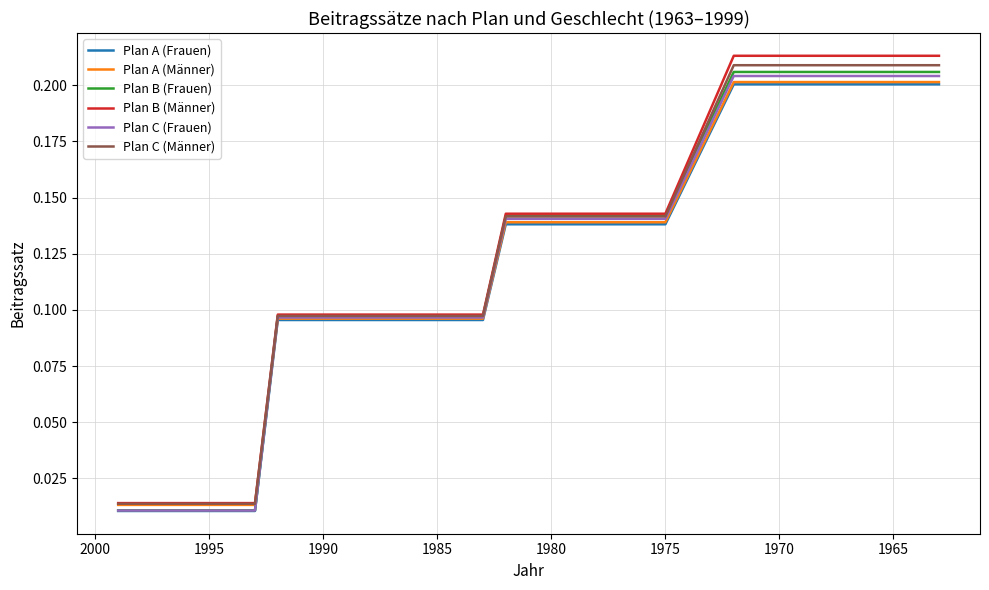

Reading right to left, what are all the values shown in this chart?

Plan A (Frauen): 0.2	0.2	0.2	0.2	0.2	0.2	0.2	0.2	0.2	0.2	0.1	0.1	0.1	0.1	0.1	0.1	0.1	0.1	0.1	0.1	0.1	0.1	0.1	0.1	0.1	0.1	0.1	0.1	0.0	0.0	0.0	0.0	0.0	0.0	0.0
Plan A (Männer): 0.2	0.2	0.2	0.2	0.2	0.2	0.2	0.2	0.2	0.2	0.1	0.1	0.1	0.1	0.1	0.1	0.1	0.1	0.1	0.1	0.1	0.1	0.1	0.1	0.1	0.1	0.1	0.1	0.0	0.0	0.0	0.0	0.0	0.0	0.0
Plan B (Frauen): 0.2	0.2	0.2	0.2	0.2	0.2	0.2	0.2	0.2	0.2	0.1	0.1	0.1	0.1	0.1	0.1	0.1	0.1	0.1	0.1	0.1	0.1	0.1	0.1	0.1	0.1	0.1	0.1	0.0	0.0	0.0	0.0	0.0	0.0	0.0
Plan B (Männer): 0.2	0.2	0.2	0.2	0.2	0.2	0.2	0.2	0.2	0.2	0.1	0.1	0.1	0.1	0.1	0.1	0.1	0.1	0.1	0.1	0.1	0.1	0.1	0.1	0.1	0.1	0.1	0.1	0.0	0.0	0.0	0.0	0.0	0.0	0.0
Plan C (Frauen): 0.2	0.2	0.2	0.2	0.2	0.2	0.2	0.2	0.2	0.2	0.1	0.1	0.1	0.1	0.1	0.1	0.1	0.1	0.1	0.1	0.1	0.1	0.1	0.1	0.1	0.1	0.1	0.1	0.0	0.0	0.0	0.0	0.0	0.0	0.0
Plan C (Männer): 0.2	0.2	0.2	0.2	0.2	0.2	0.2	0.2	0.2	0.2	0.1	0.1	0.1	0.1	0.1	0.1	0.1	0.1	0.1	0.1	0.1	0.1	0.1	0.1	0.1	0.1	0.1	0.1	0.0	0.0	0.0	0.0	0.0	0.0	0.0